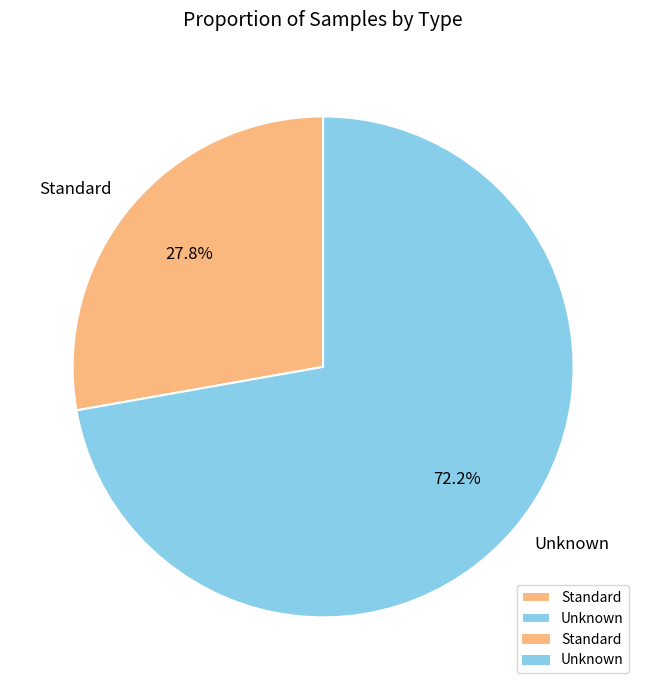

What is the smallest slice in the pie chart?

Standard